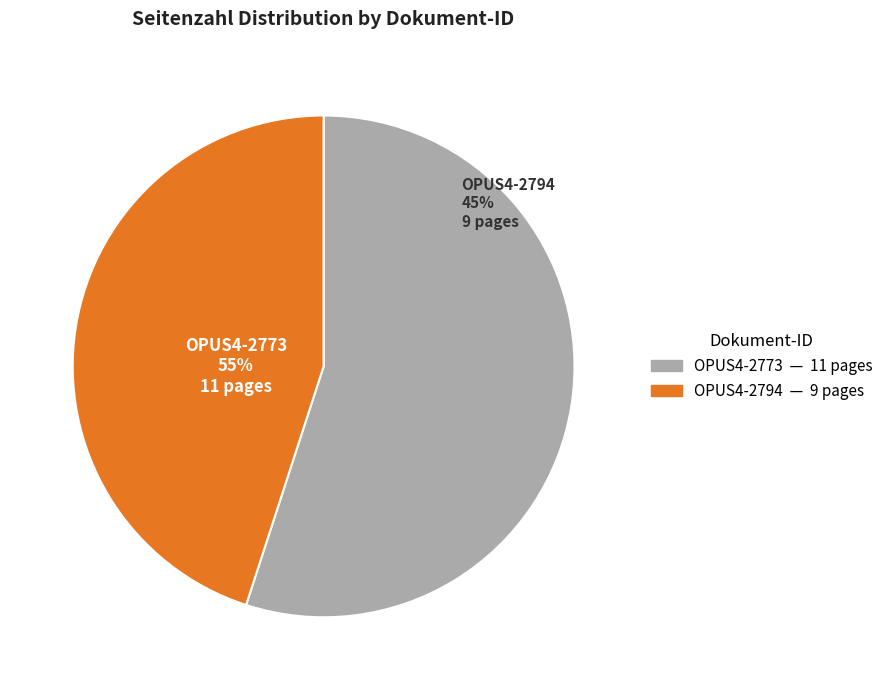

What is the majority slice?

OPUS4-2773